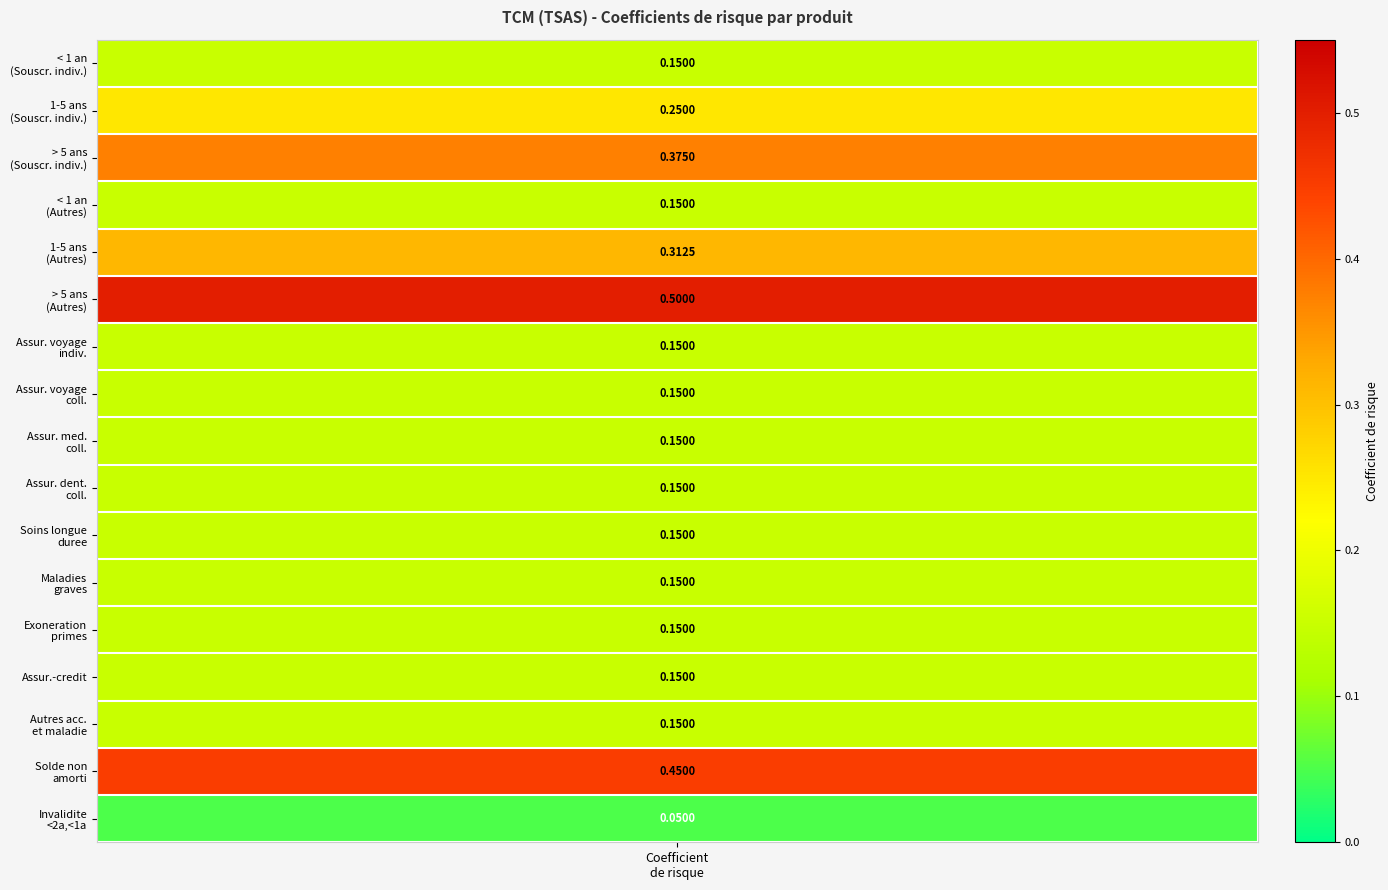

What is the change in value from 3 to 4?

+0.2